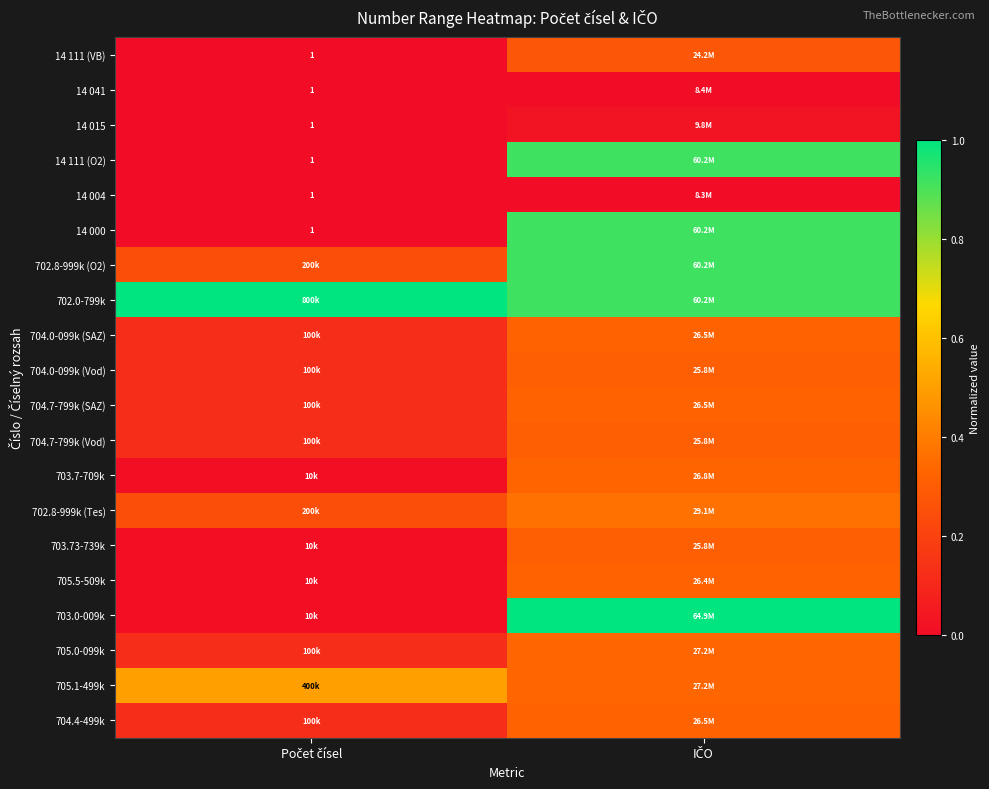

Which has a higher value, IČO or Počet čísel?

IČO